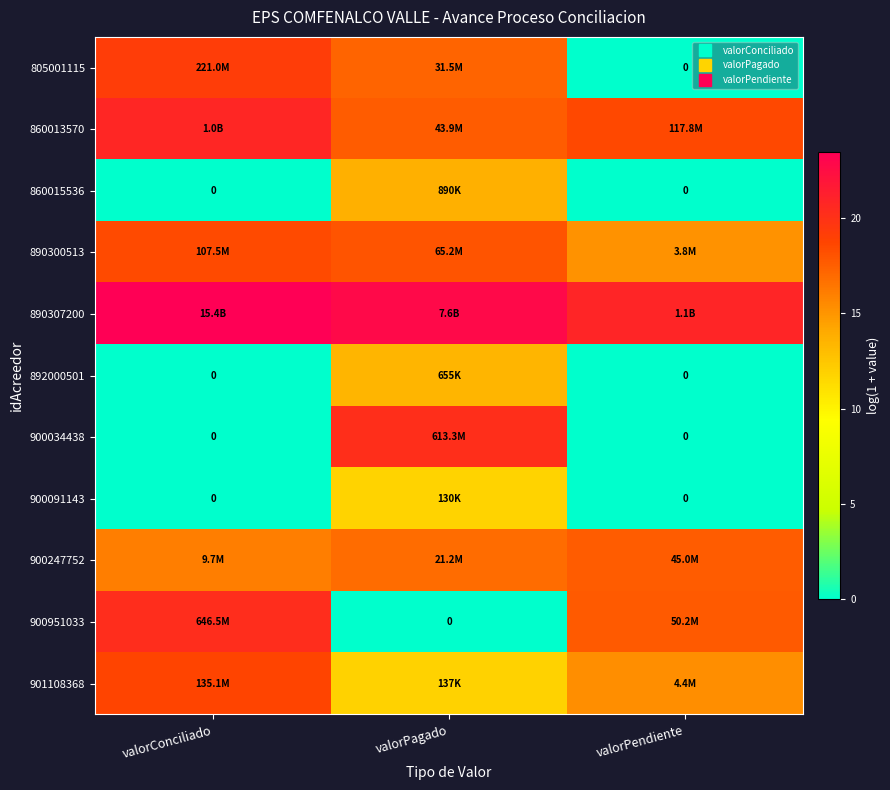

What is the difference between the highest and lowest values at valorPagado?

22.8